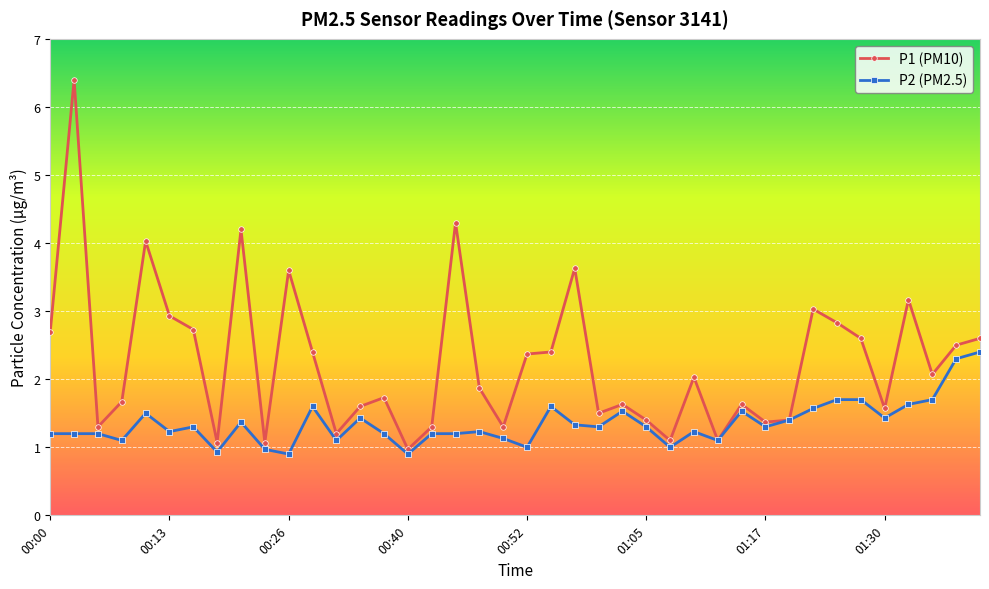

True or false: P2 (PM2.5) has more than 0 interior local peaks.

True